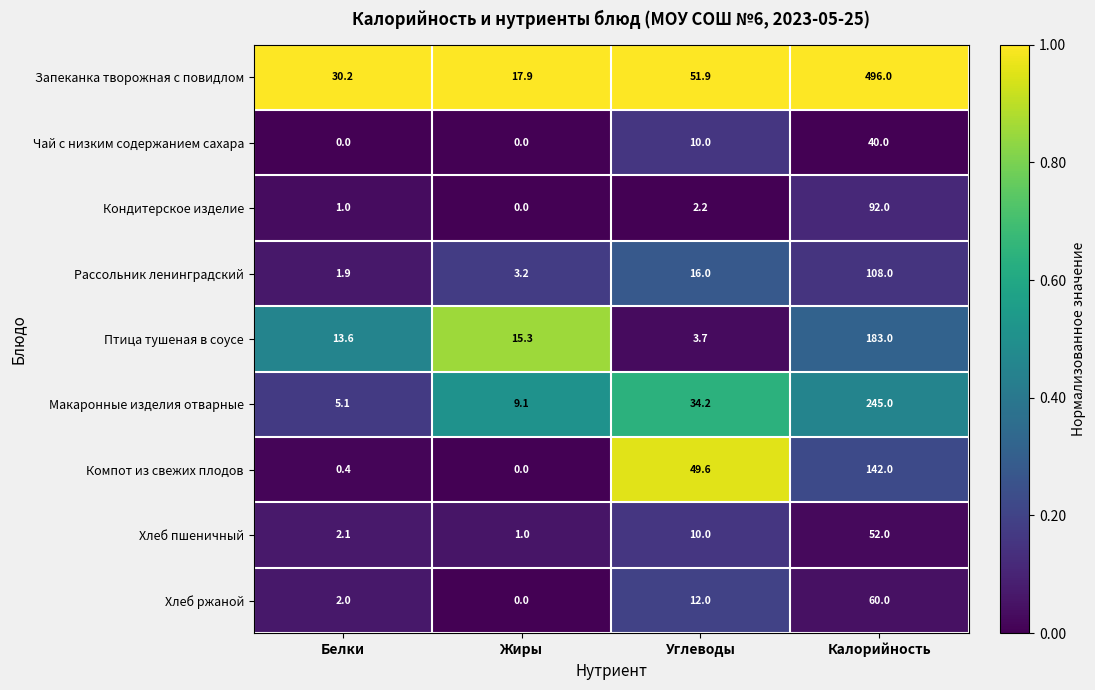

List the series in order of their peak value, highest first.

Запеканка творожная с повидлом, Макаронные изделия отварные, Птица тушеная в соусе, Компот из свежих плодов, Рассольник ленинградский, Кондитерское изделие, Хлеб ржаной, Хлеб пшеничный, Чай с низким содержанием сахара